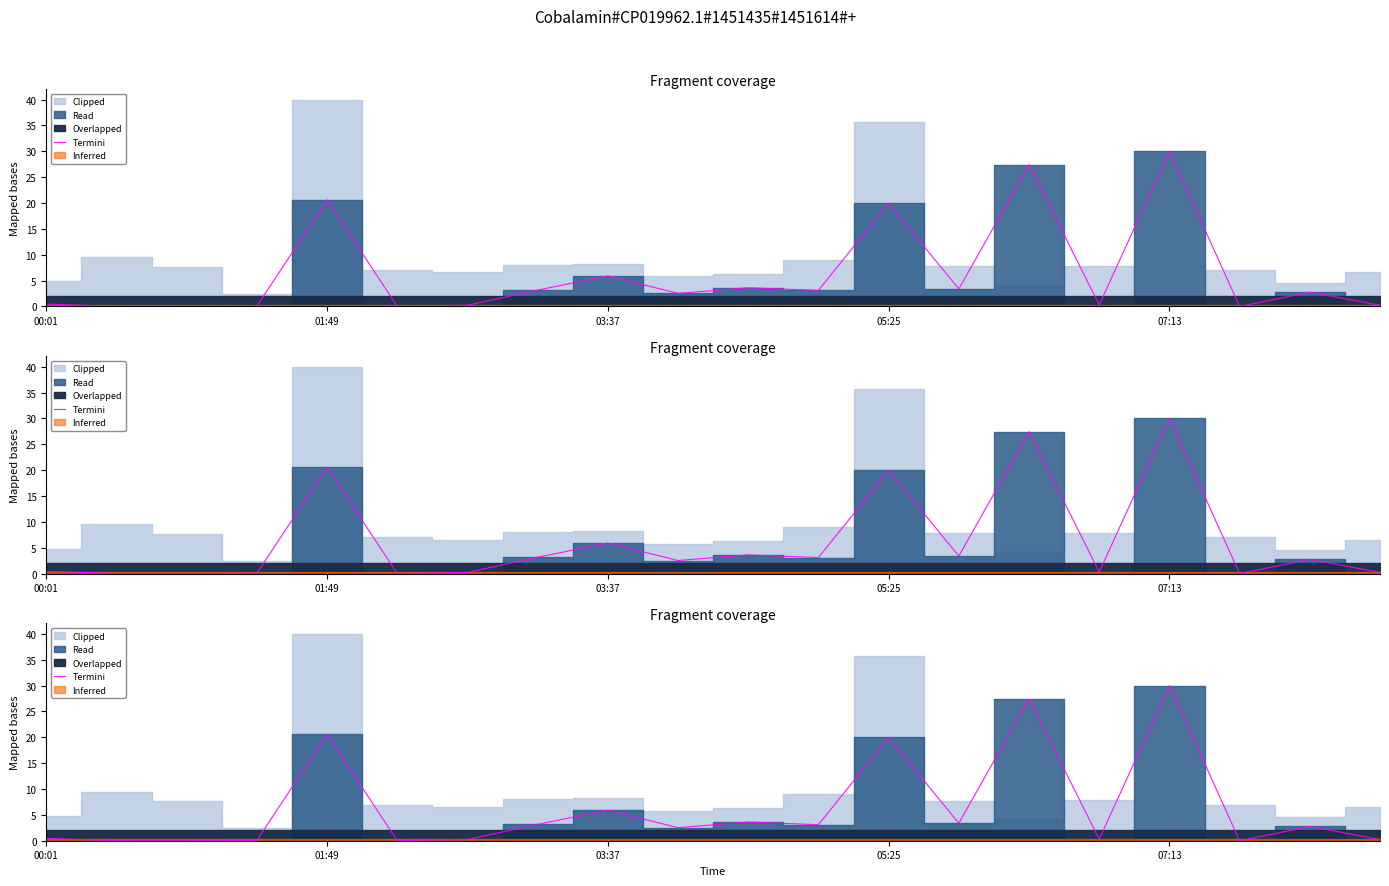

What is the label of the 10th point from the left?

9